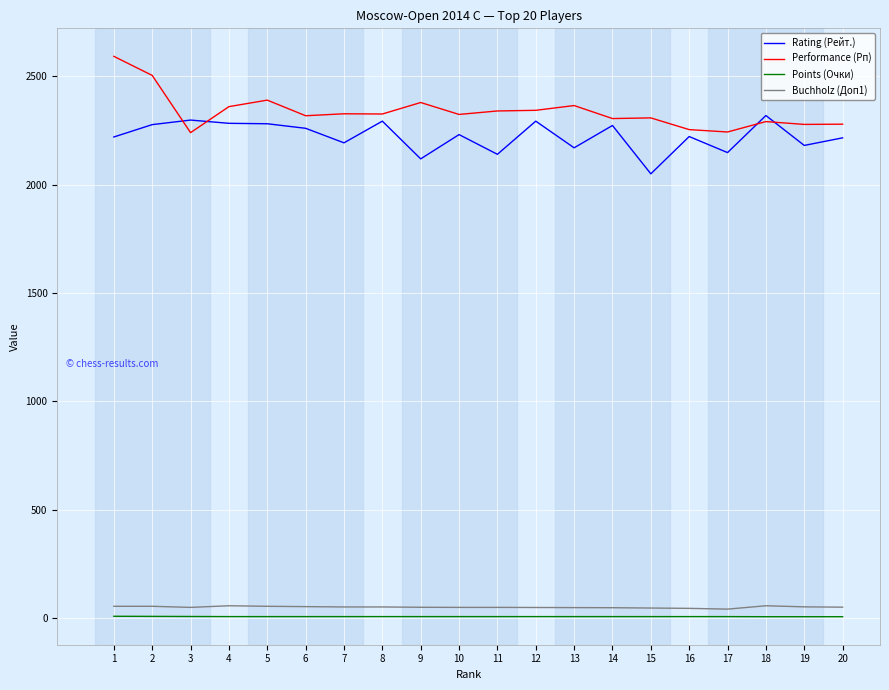

Is the value of Performance (Рп) at 12 greater than the value of Points (Очки) at 7?

Yes